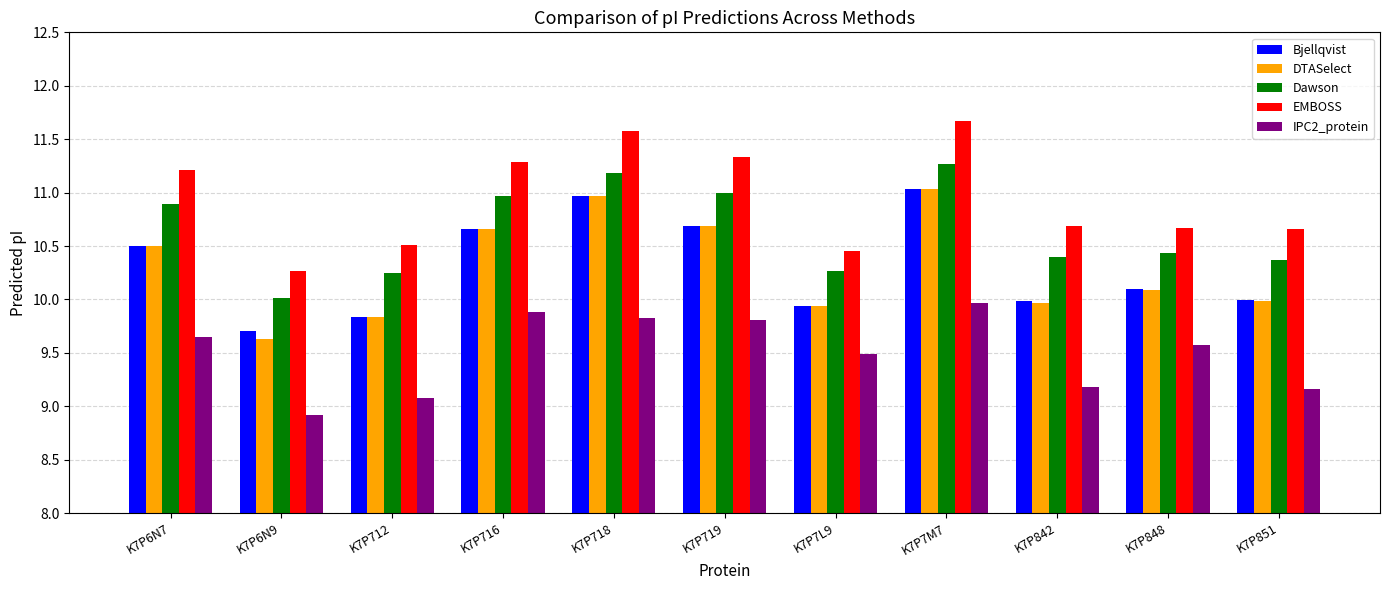

How many groups of bars are there?

11